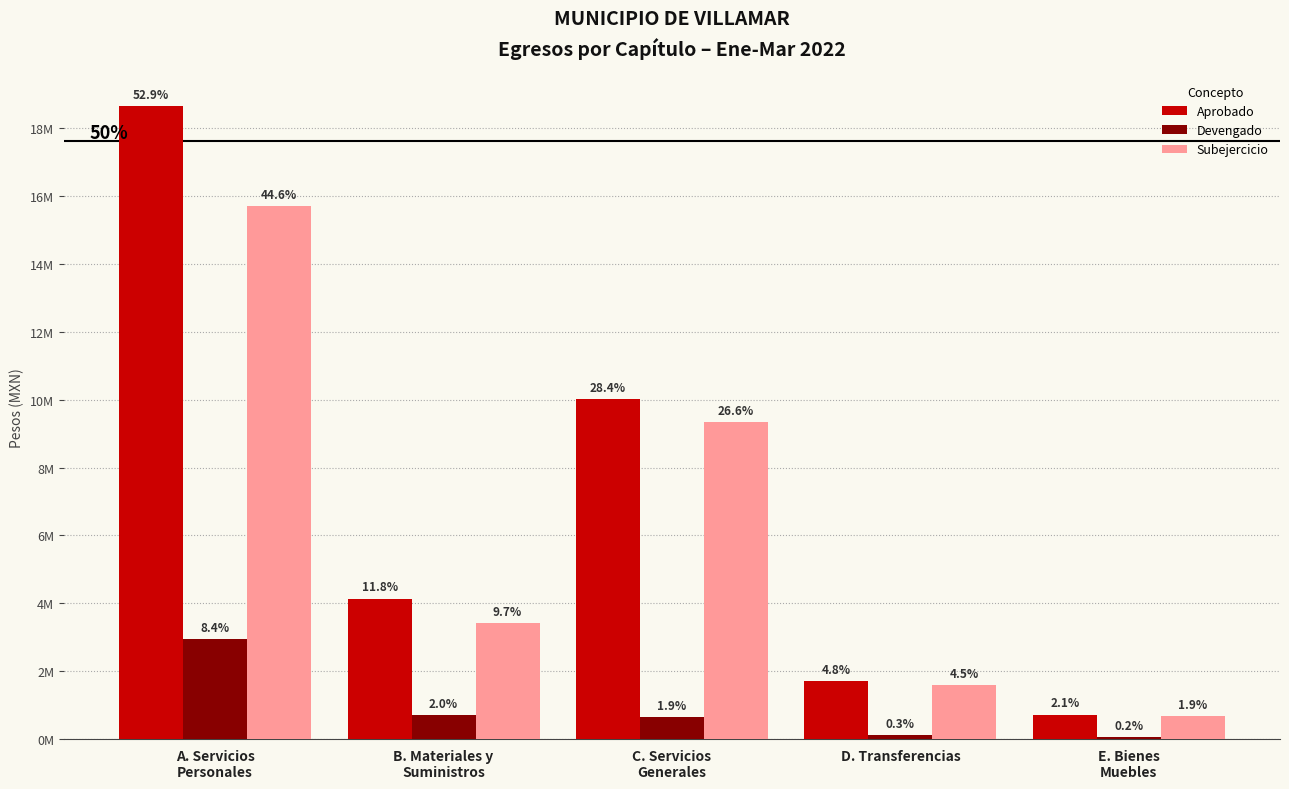

Are the bars horizontal?

No